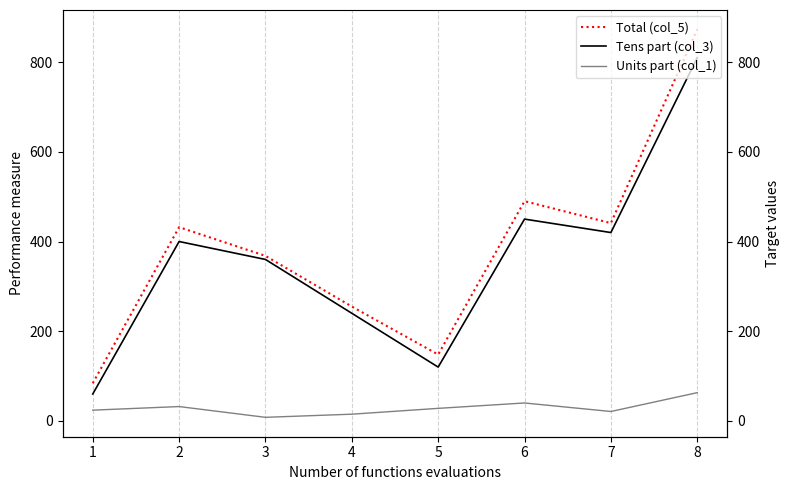

What is the maximum value for Units part (col_1)?

63